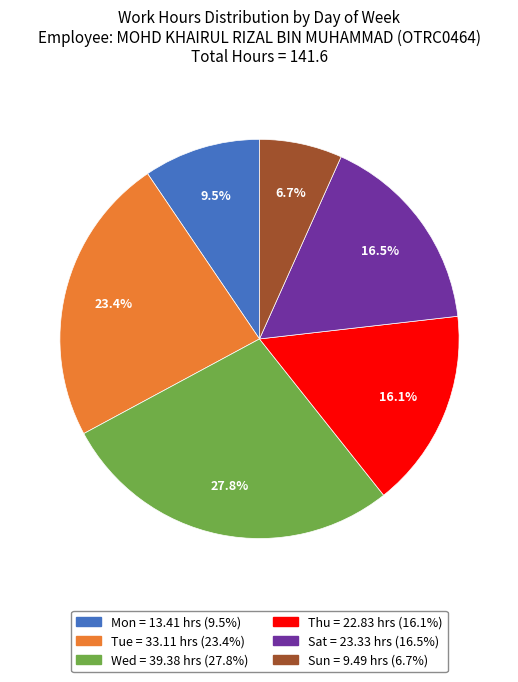

To the nearest percent, what is the average slice percentage?

17%